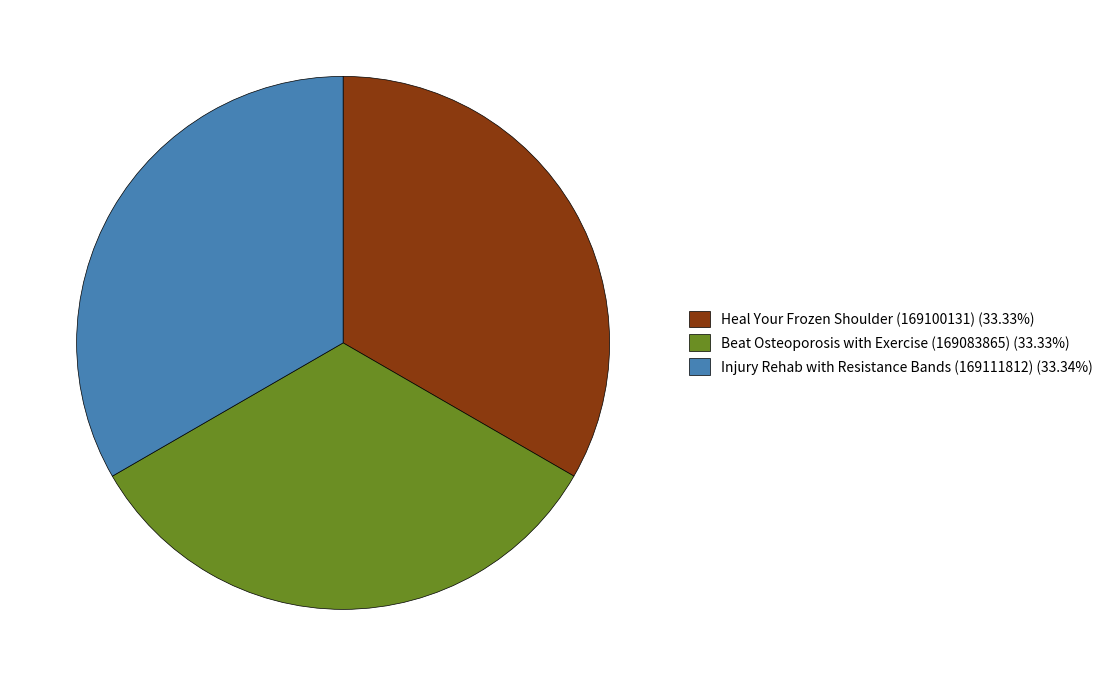

Approximately how many times larger is the value at Beat Osteoporosis with Exercise (169083865) compared to Heal Your Frozen Shoulder (169100131)?

1.0